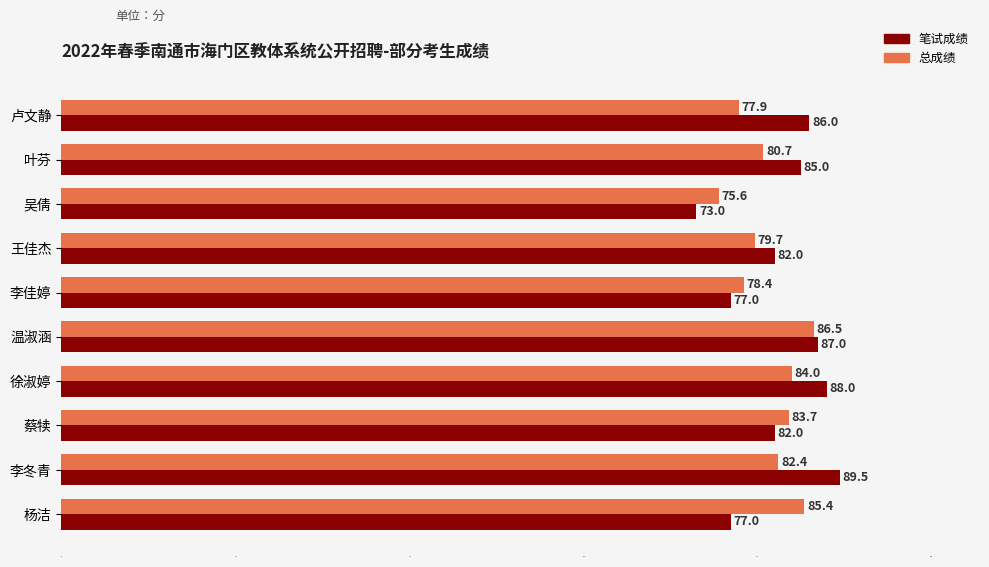

Rank the categories by 总成绩 value from lowest to highest.

吴倩, 卢文静, 李佳婷, 王佳杰, 叶芬, 李冬青, 蔡犊, 徐淑婷, 杨洁, 温淑涵